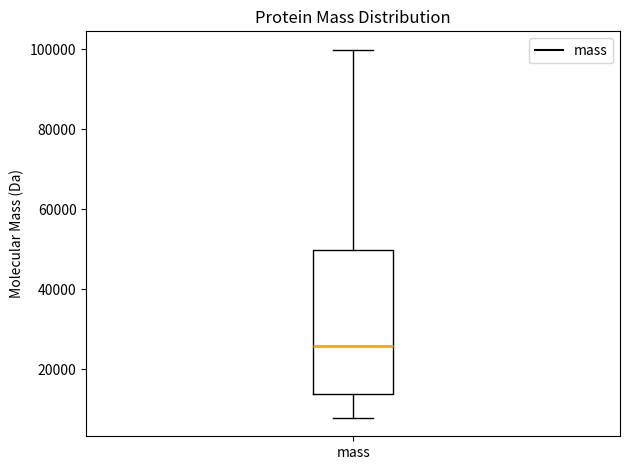

Transcribe this box plot: give where the median line is, the range the box spans, and where the two whiskers end, as read against the y-axis. The values are not printed on the chart, so give them approximately, as read against the axis.

median 26000, box 14000 to 50000, whiskers 8000 to 100000